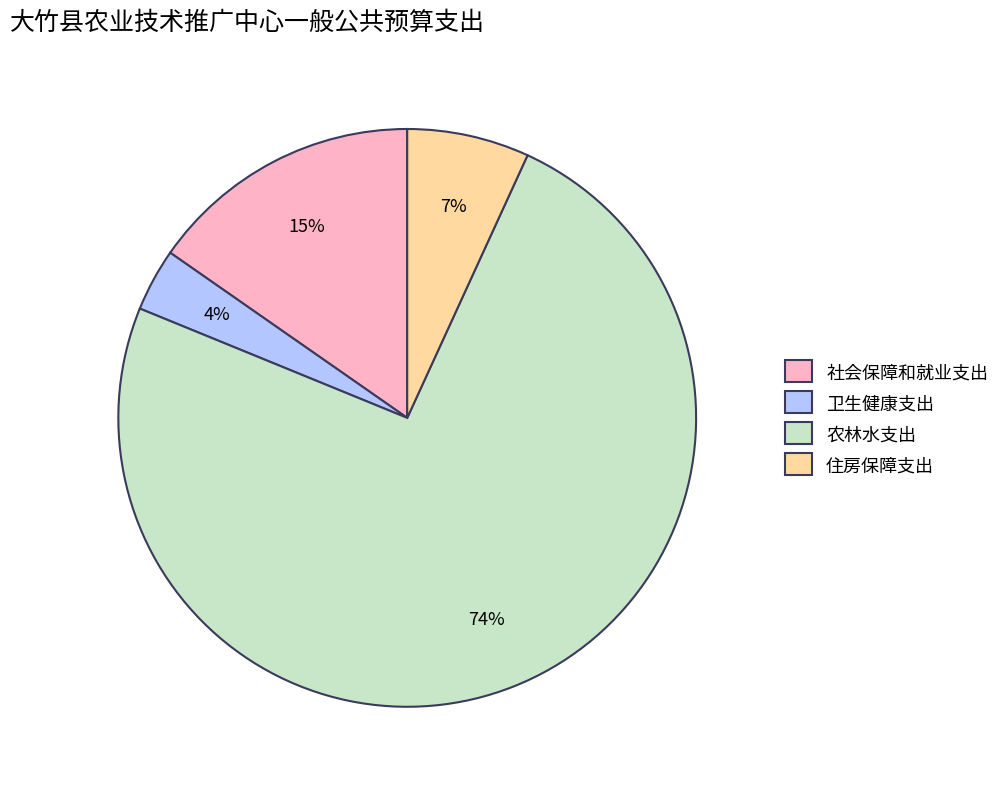

What is the smallest slice in the pie chart?

卫生健康支出